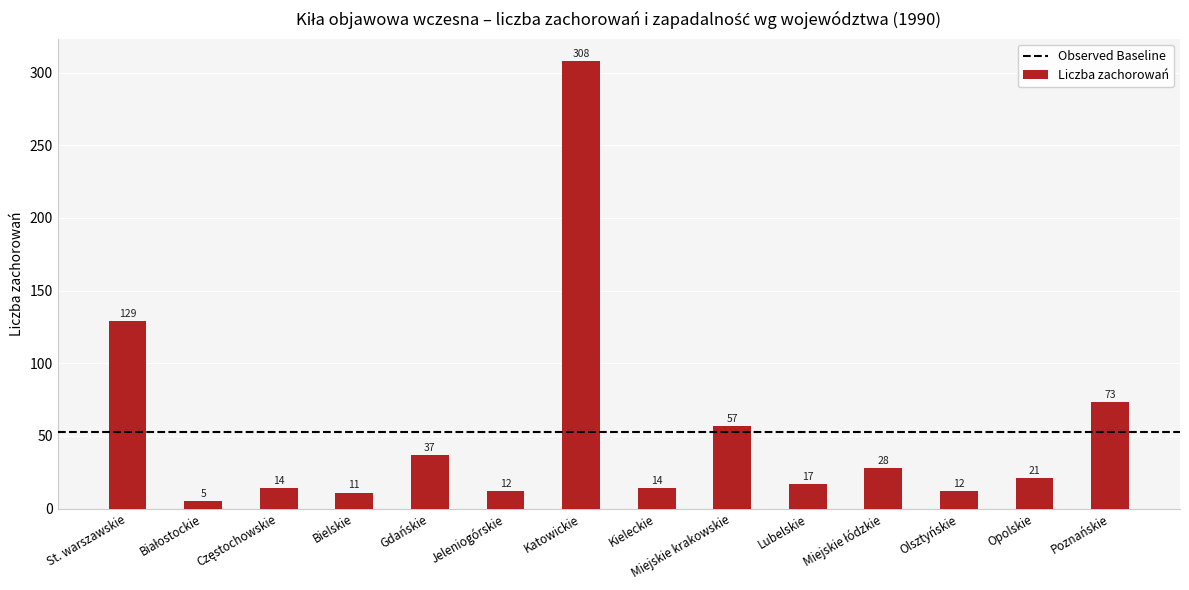

True or false: the data shows 12 at Jeleniogórskie.

True